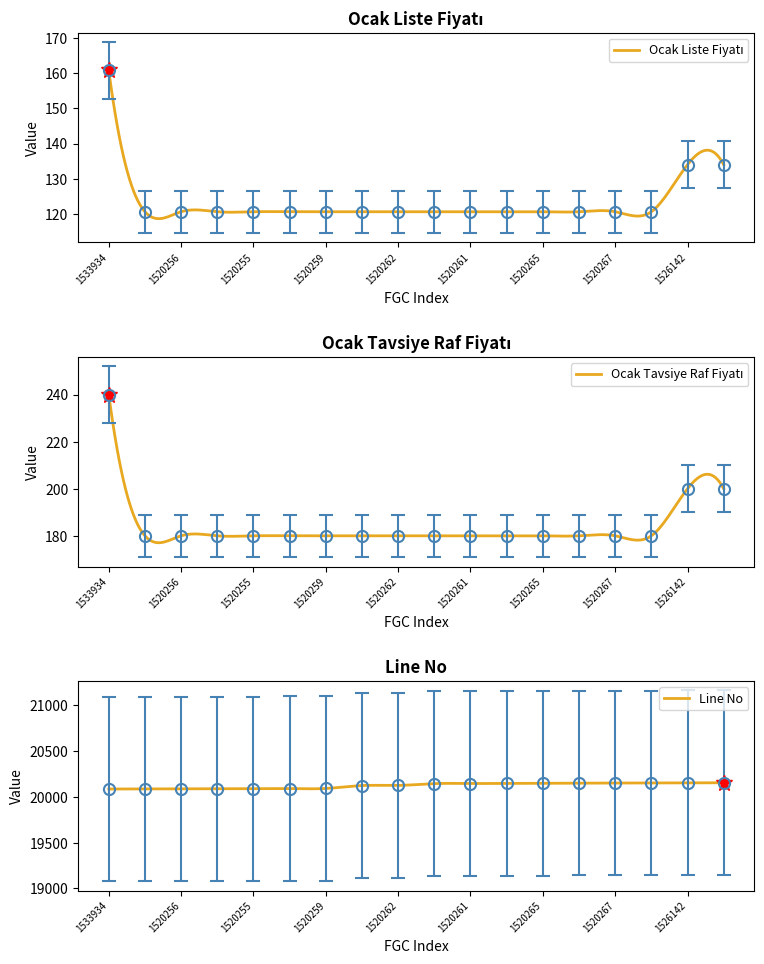

Which label corresponds to the smallest value in the chart?

1520254